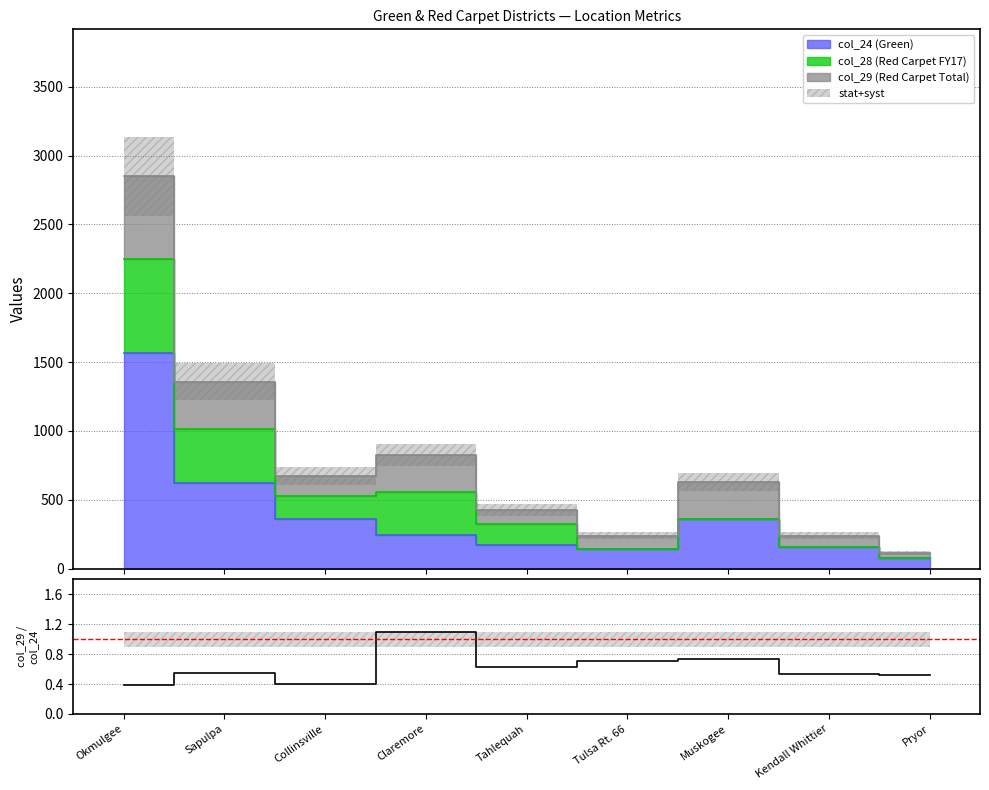

What is the smallest value displayed?

0.4